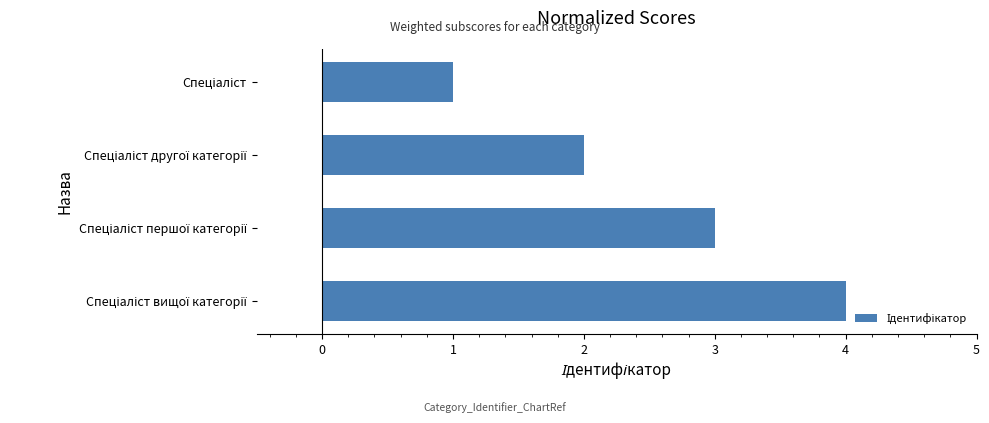

What is the sum of all values?

10